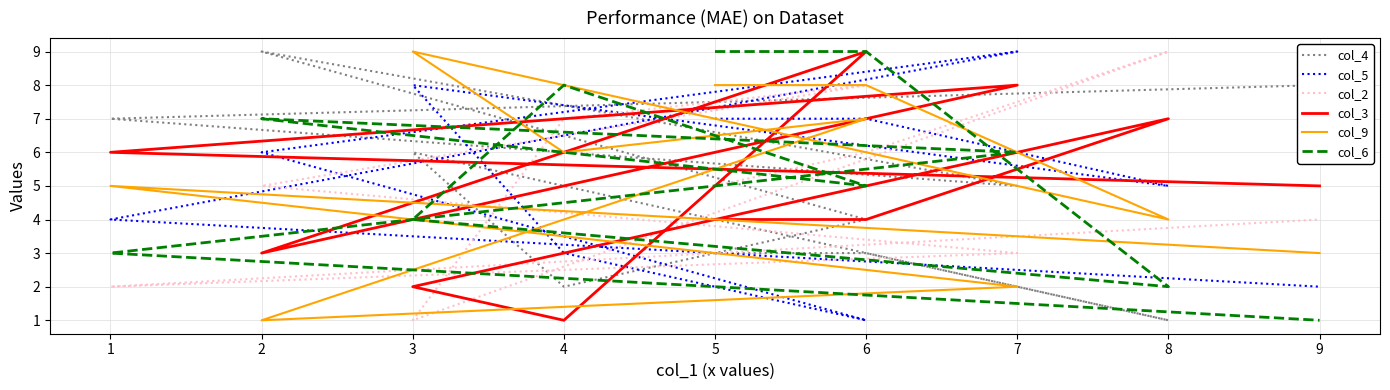

At how many categories does at least one series exceed 2?

10